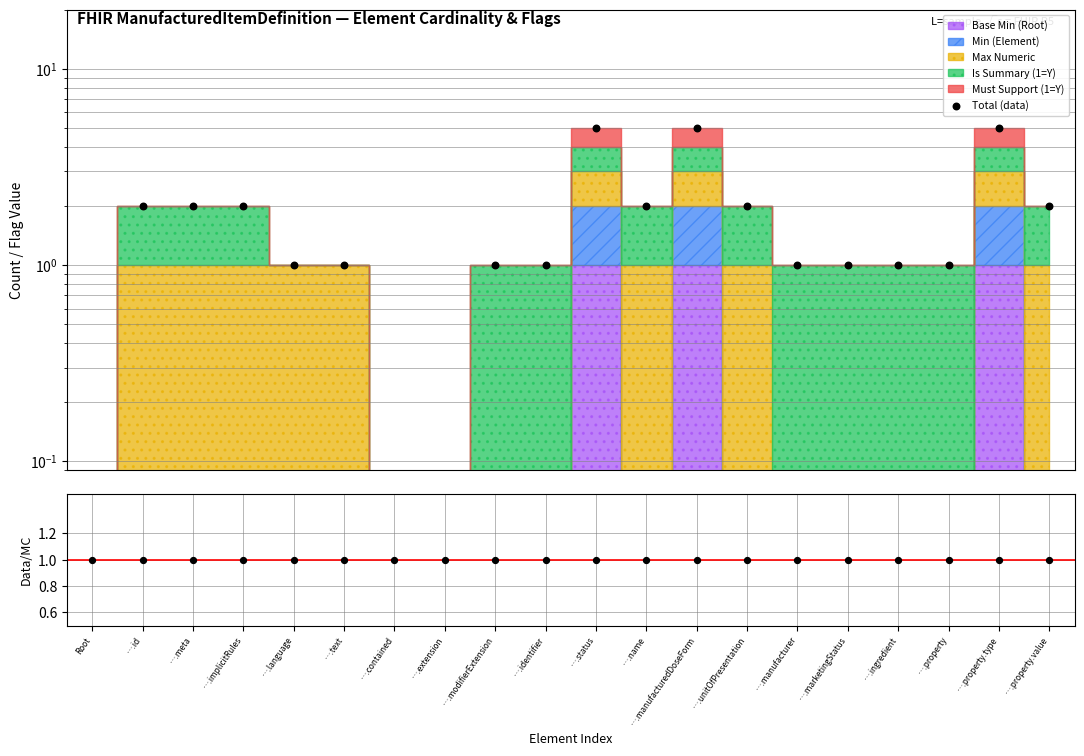

Which series reaches the minimum Y coordinate?

Total (data)